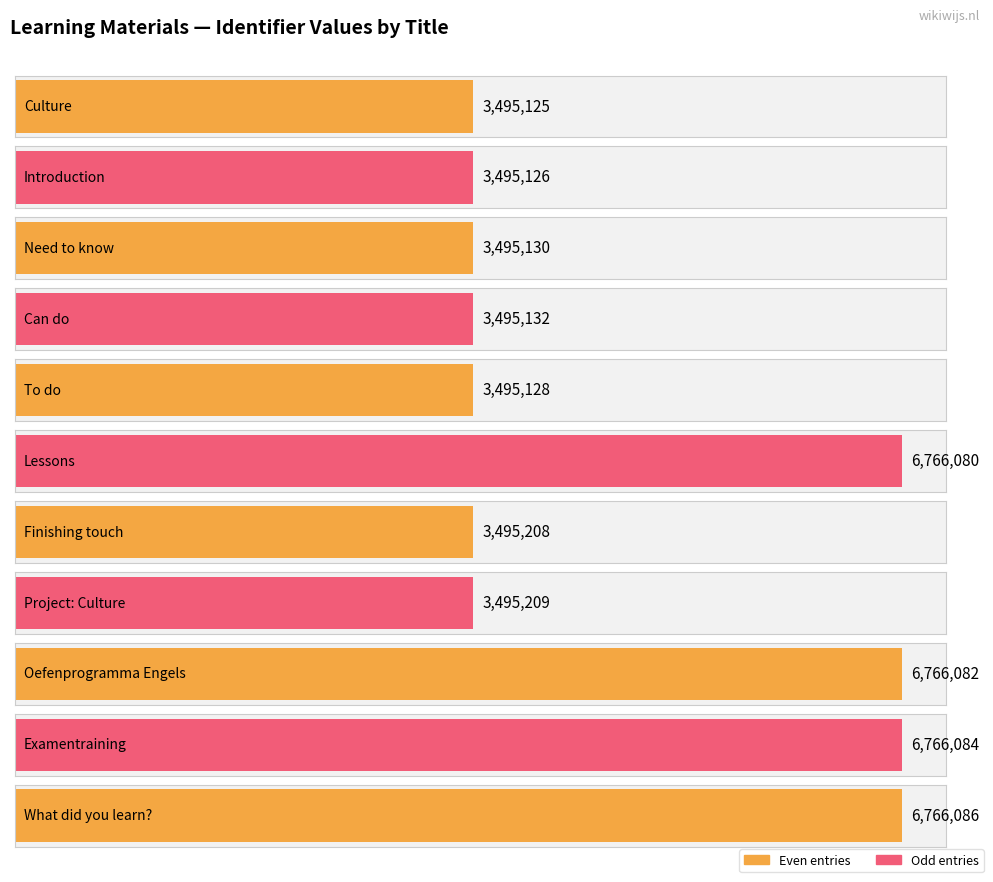

Count the number of values greater than 3495208.

5